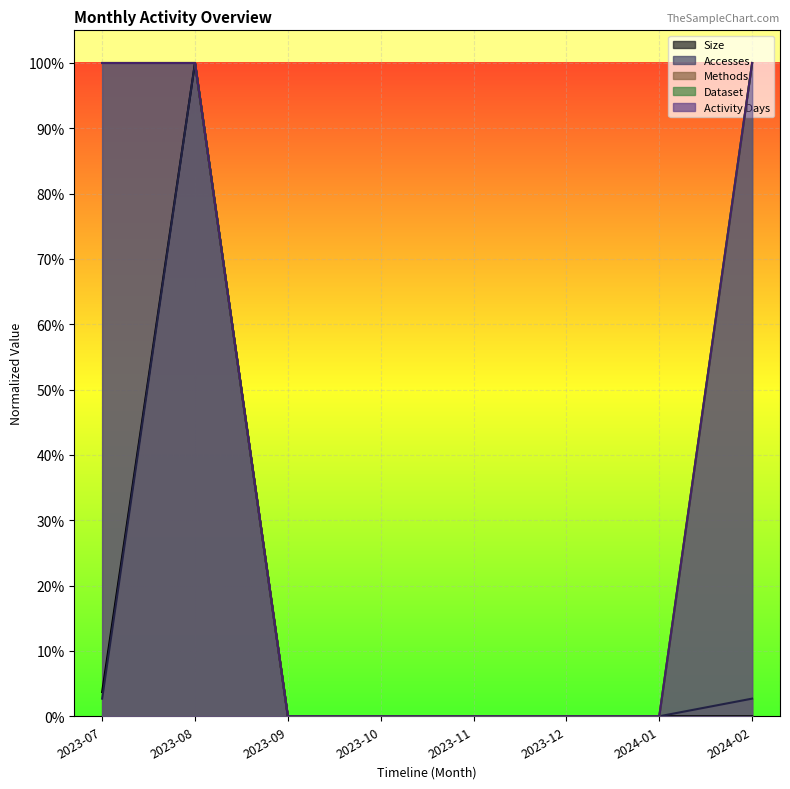

Where is Accesses nearest to the value 0?

2023-09